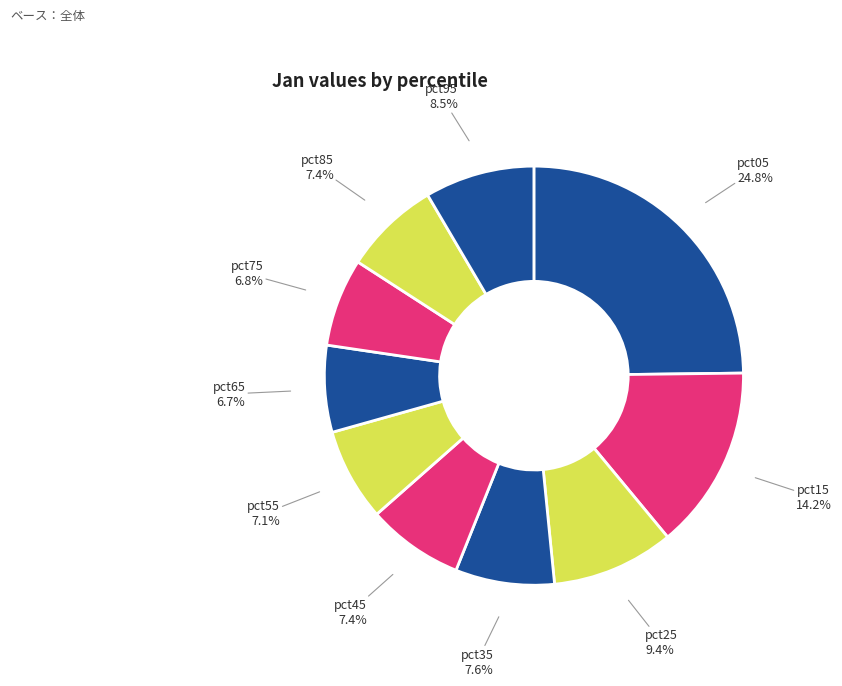

Between pct55 and pct25, which is larger?

pct25